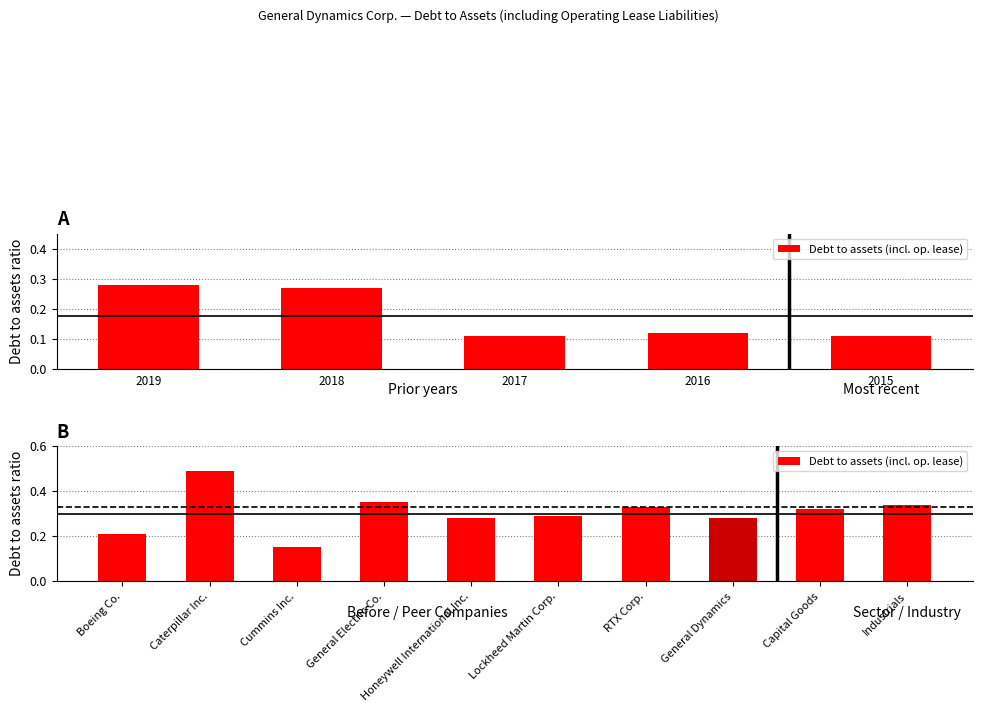

True or false: the data shows 0.3 at Cummins Inc..

False